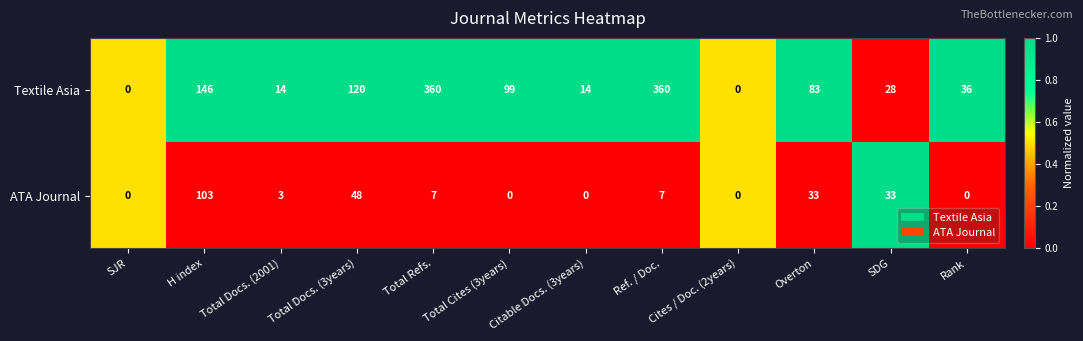

What is the difference between the highest and lowest values at Total Docs. (3years)?

72